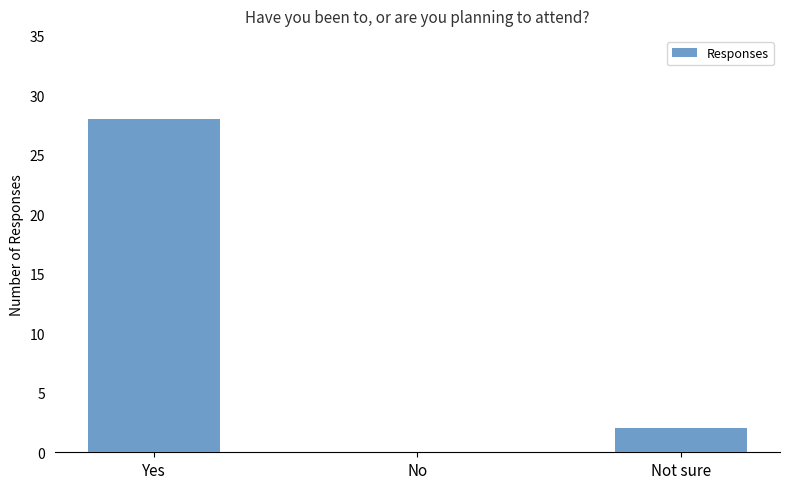

At which label does the data first exceed 2?

Yes